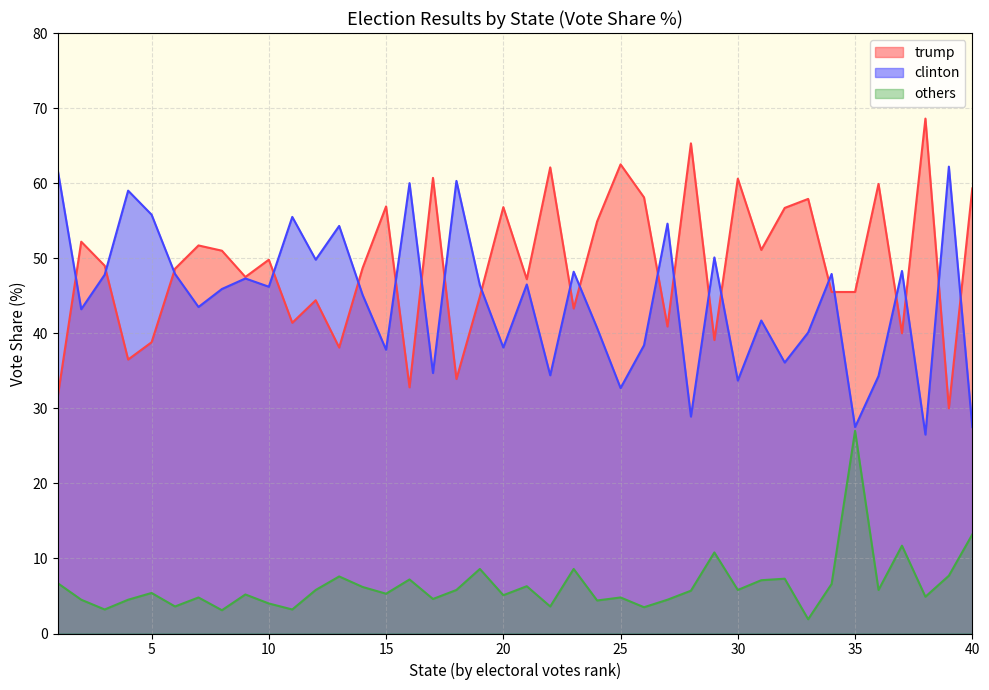

What is the greatest value displayed?

68.6